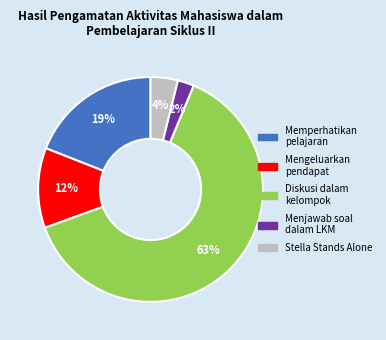

To the nearest percent, what is the difference between the largest and smallest slice percentages?

61%